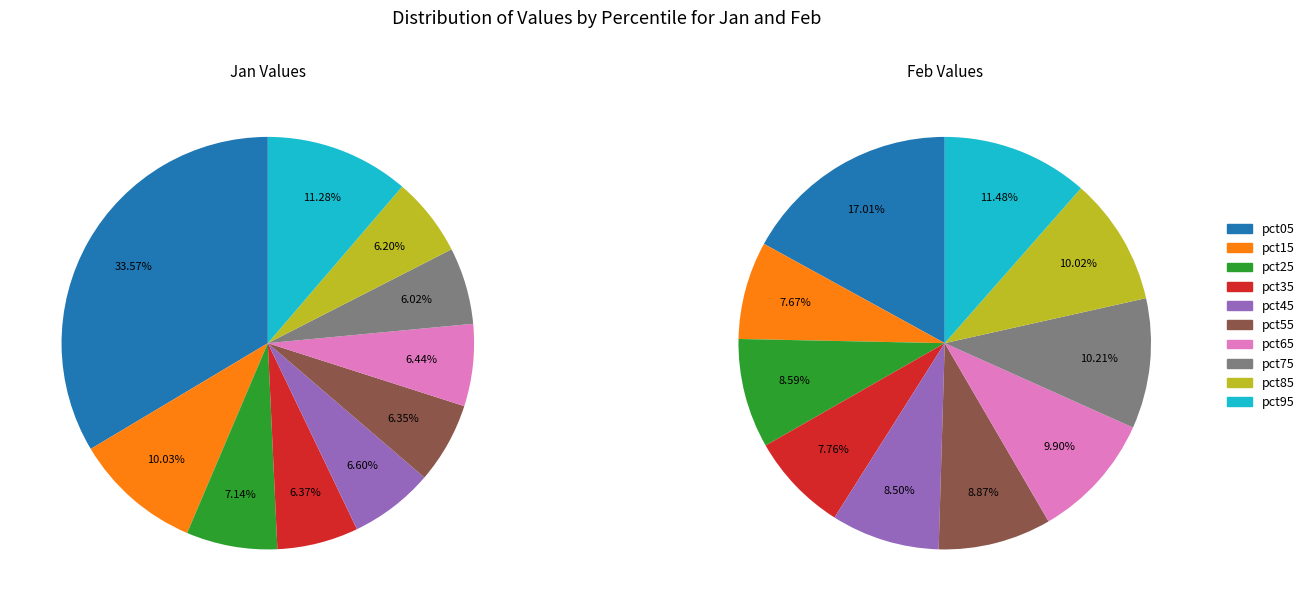

What is the spread (max minus min) of values at 9?

0.3